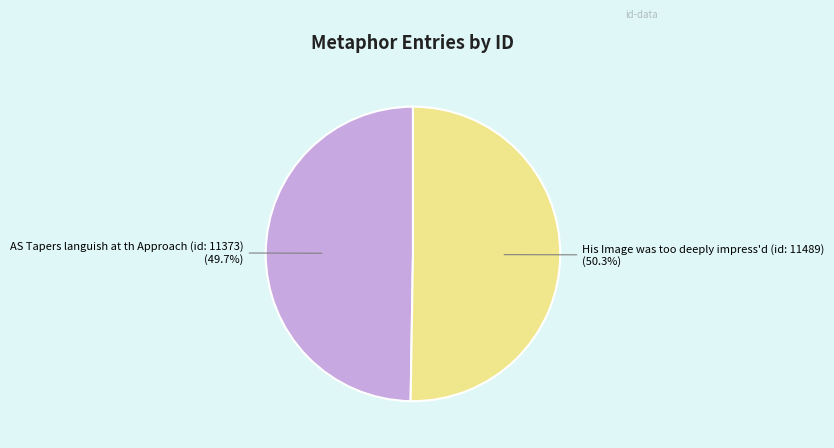

To the nearest percent, what is the average slice percentage?

50%